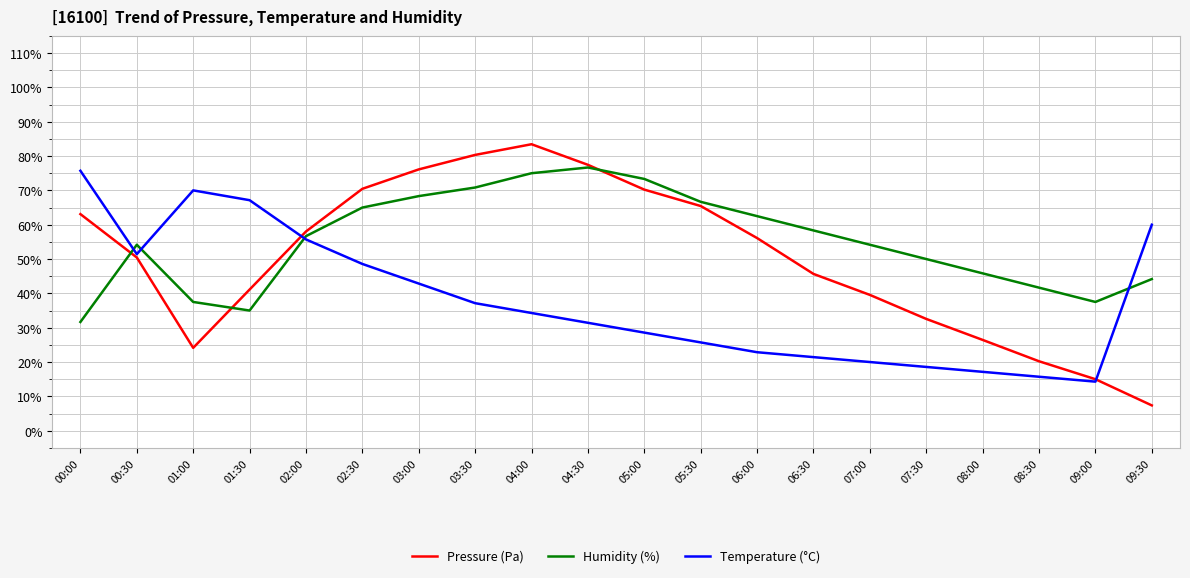

Which series has the widest spread of values?

Pressure (Pa)